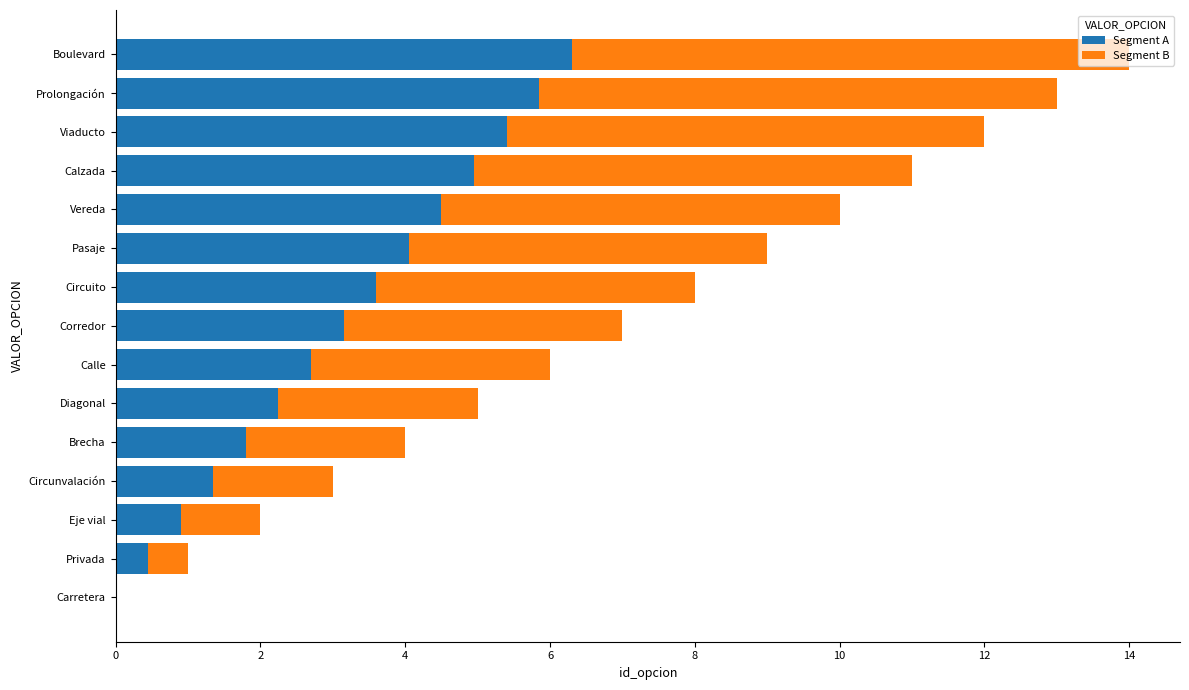

What is the total value across all series at Eje vial?

2.0